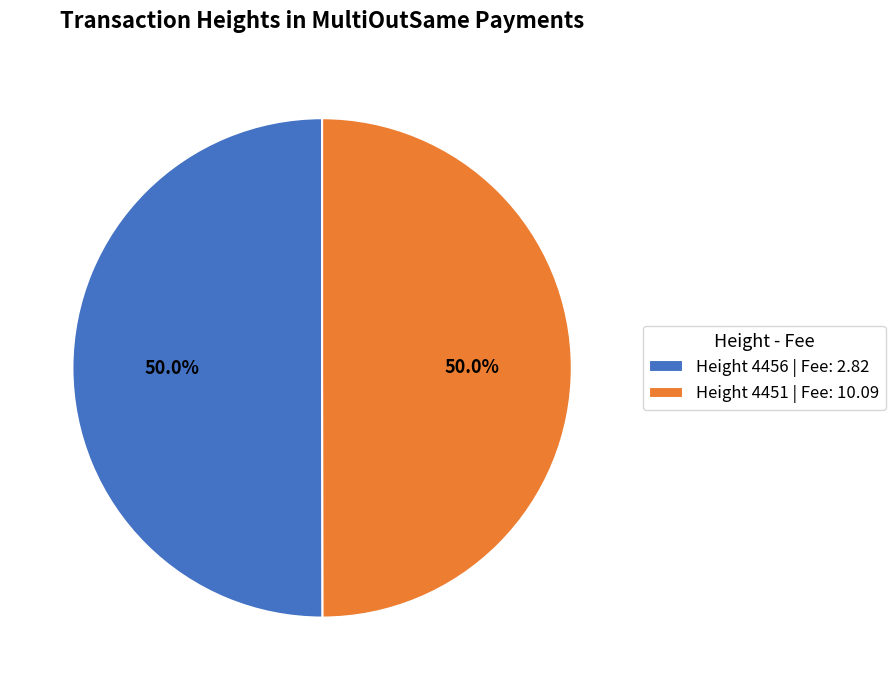

What percentage do Height 4456 | Fee: 2.82 and Height 4451 | Fee: 10.09 together represent?

100.0%